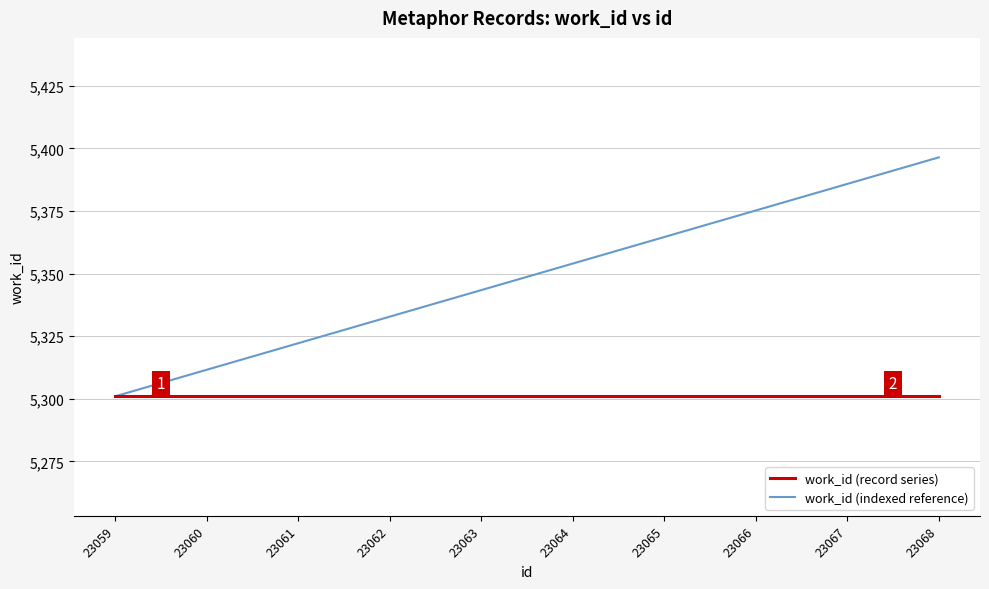

Reading left to right, transcribe all the data shown in this chart.

work_id (record series): 5301.0	5301.0	5301.0	5301.0	5301.0	5301.0	5301.0	5301.0	5301.0	5301.0
work_id (indexed reference): 5301.0	5311.6	5322.2	5332.8	5343.4	5354.0	5364.6	5375.2	5385.8	5396.4